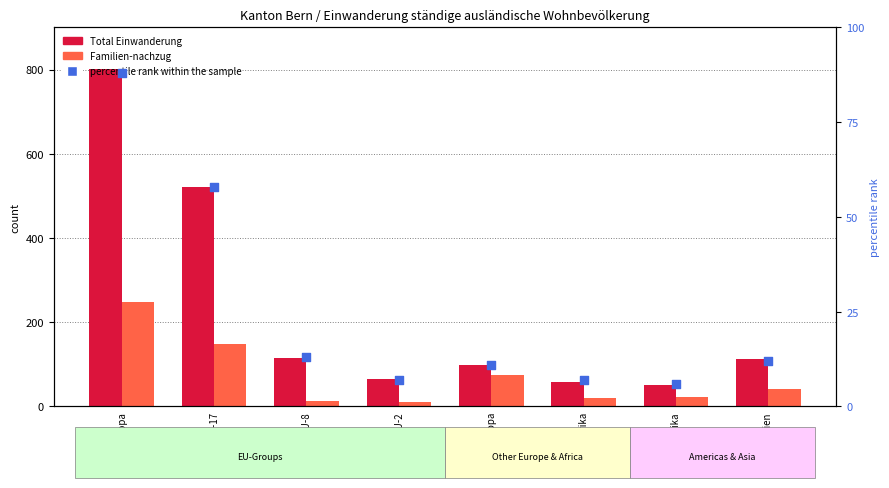

What are all the series names shown in the legend?

Total Einwanderung, Familien-nachzug, percentile rank within the sample